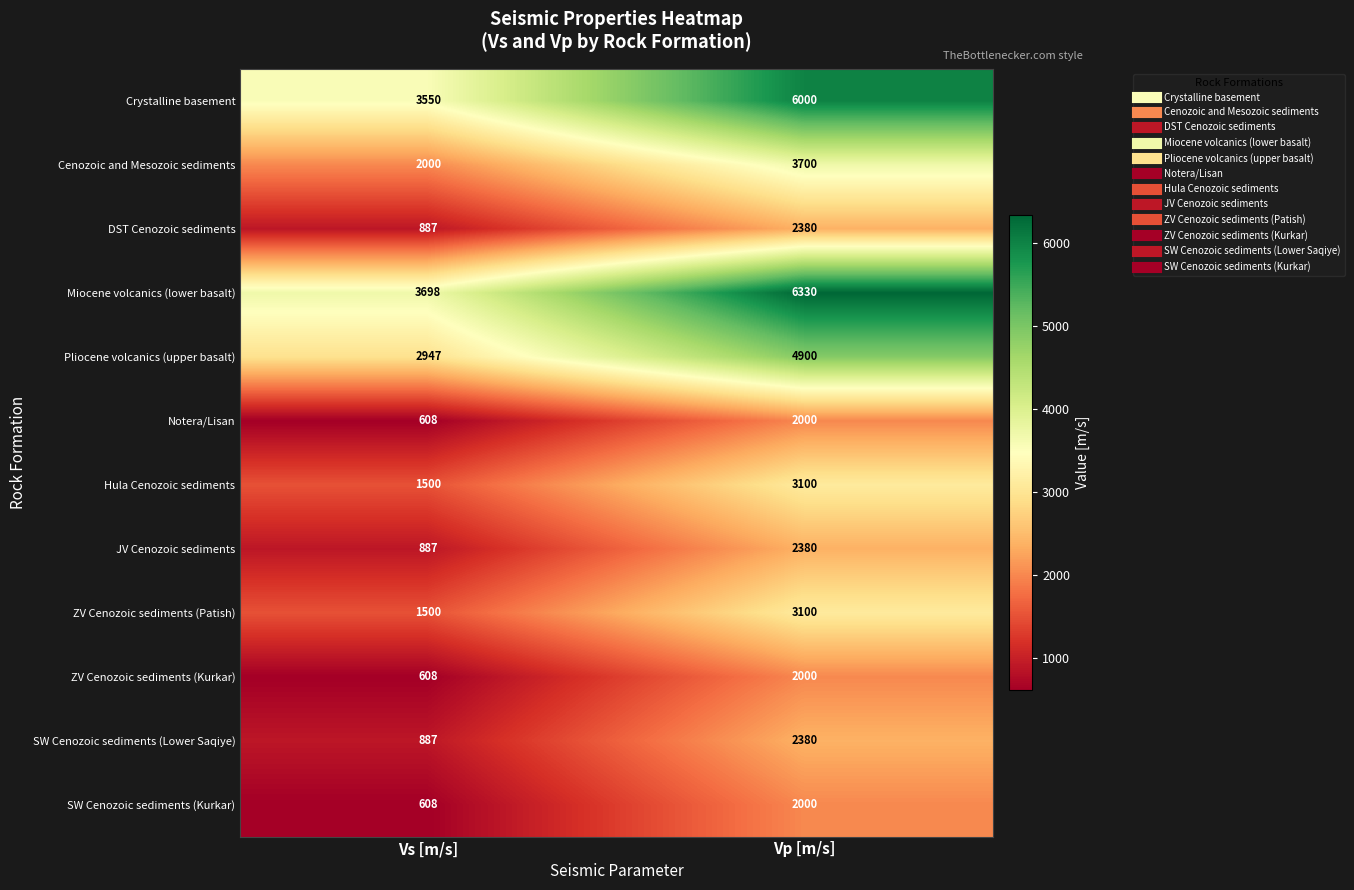

What is the total value across all series at Vs [m/s]?

19680